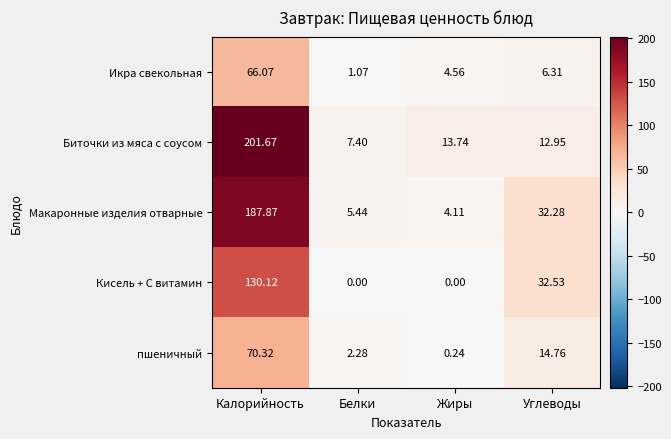

Between Белки and Жиры, which series saw the biggest shift?

Биточки из мяса с соусом